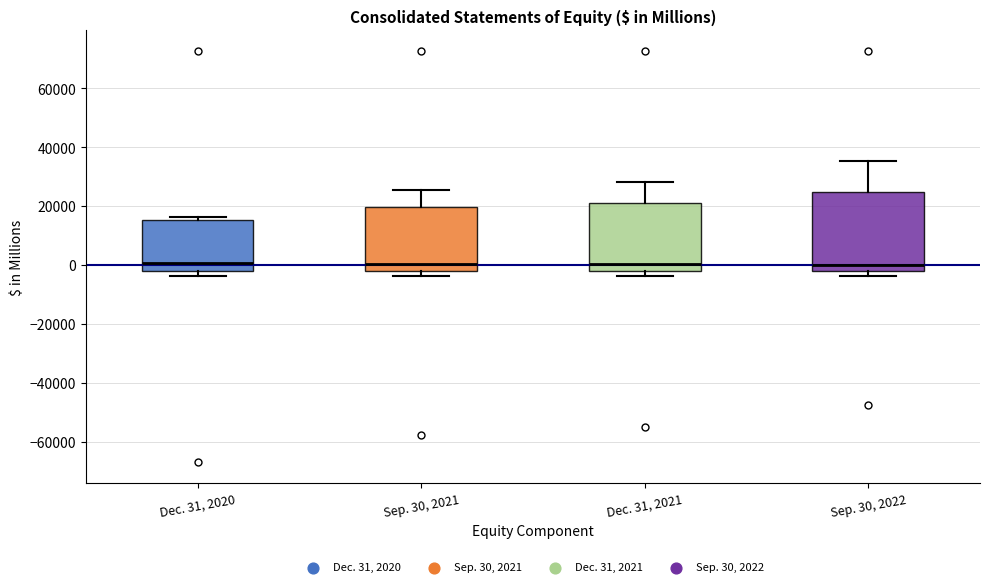

Where is the upper edge of the box for Sep. 30, 2022 on the y-axis? The values are not printed on the chart, so give them approximately, as read against the axis.

24000